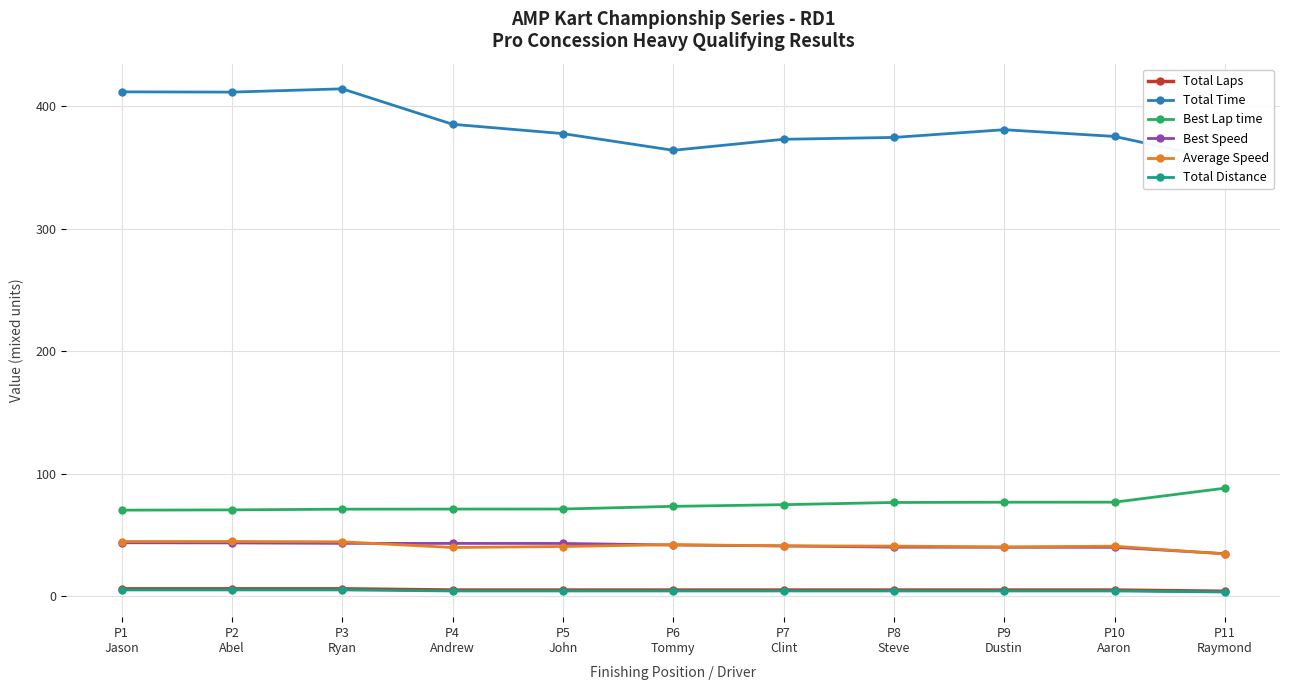

How many interior local peaks does the Total Time series have?

2